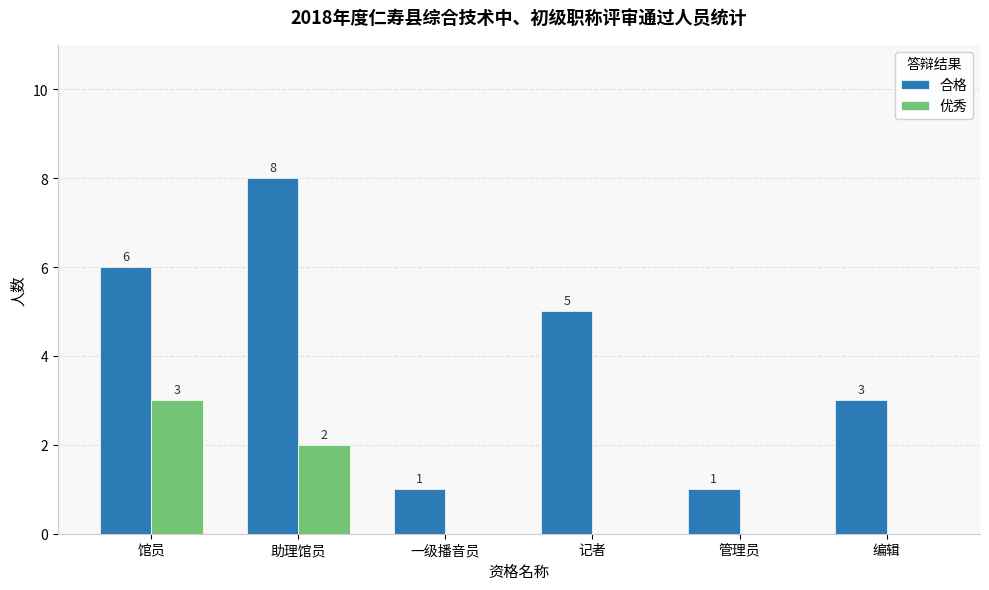

Is it true that 优秀 equals 2 at 记者?

False